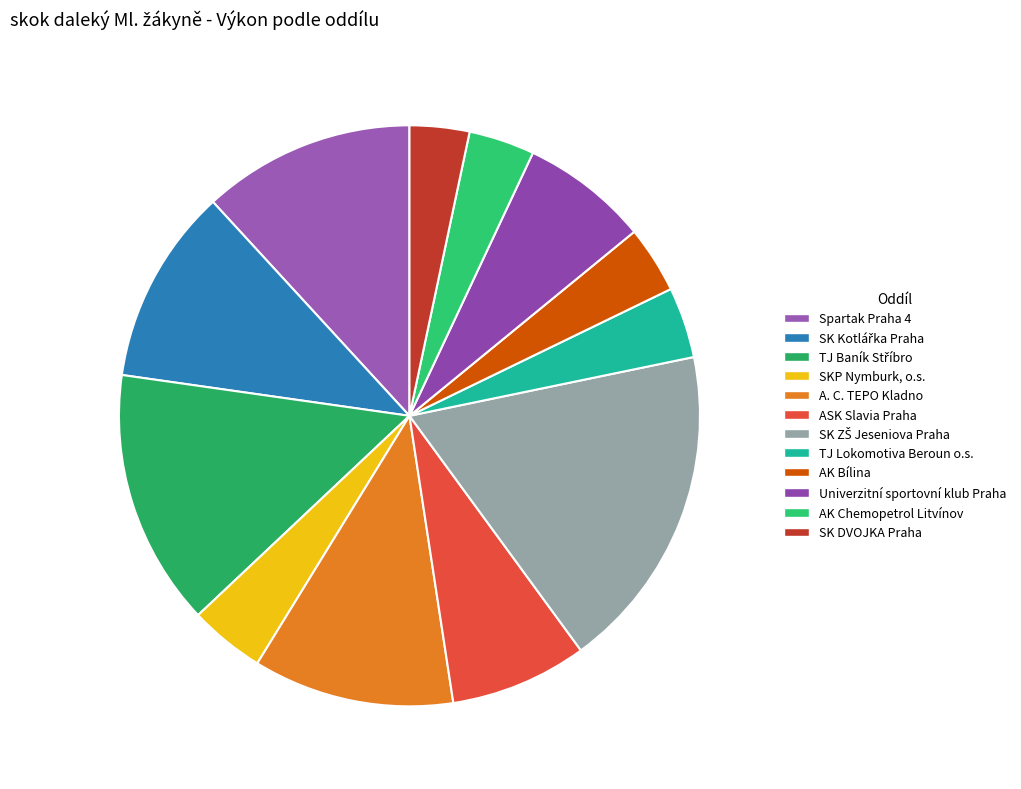

How many segments does this pie chart have?

12